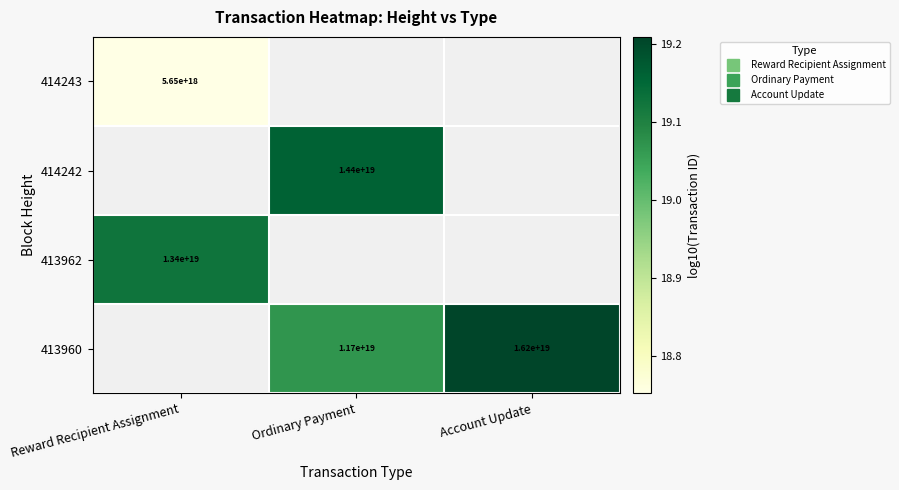

True or false: 413960 has a value of 19.1 at Ordinary Payment.

True